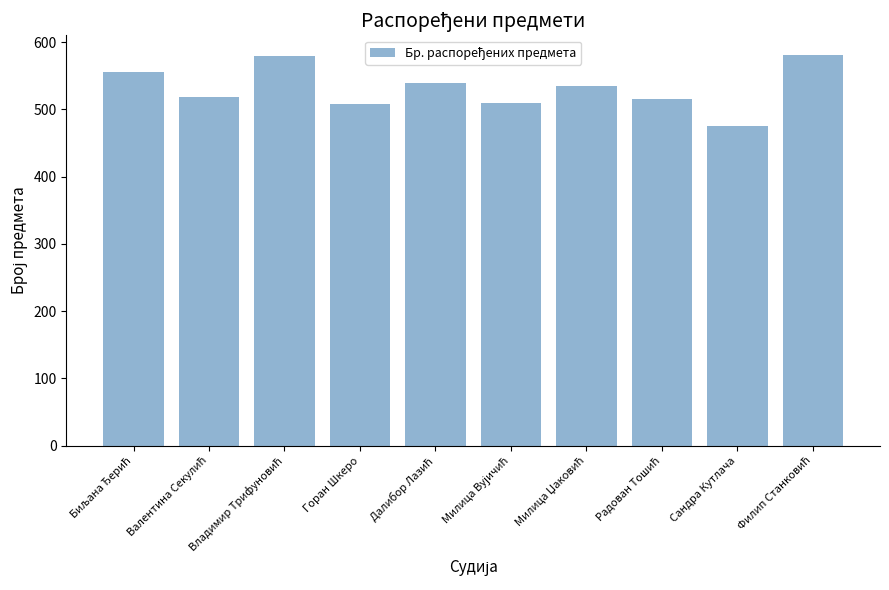

What is the difference between the second highest and second lowest values?

72